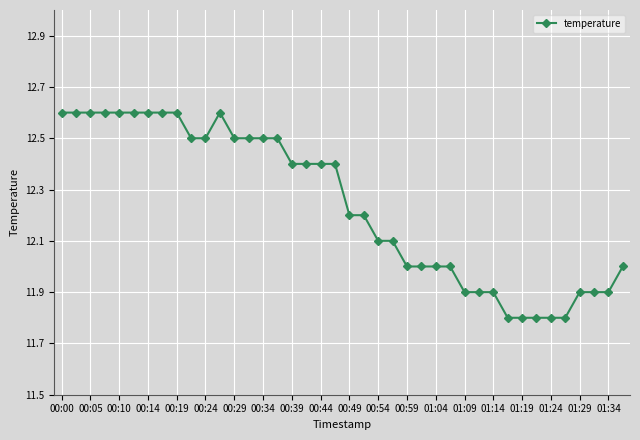

What is the smallest value displayed?

11.8